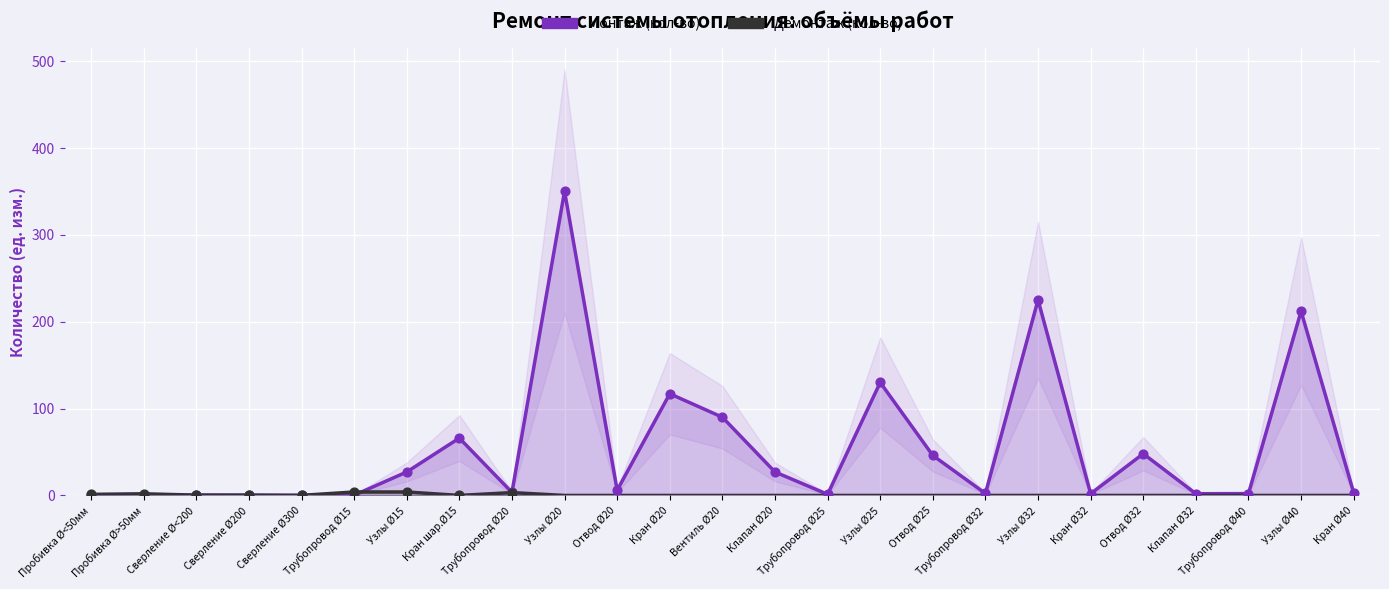

What is the total value across all series at Трубопровод Ø25?

1.3